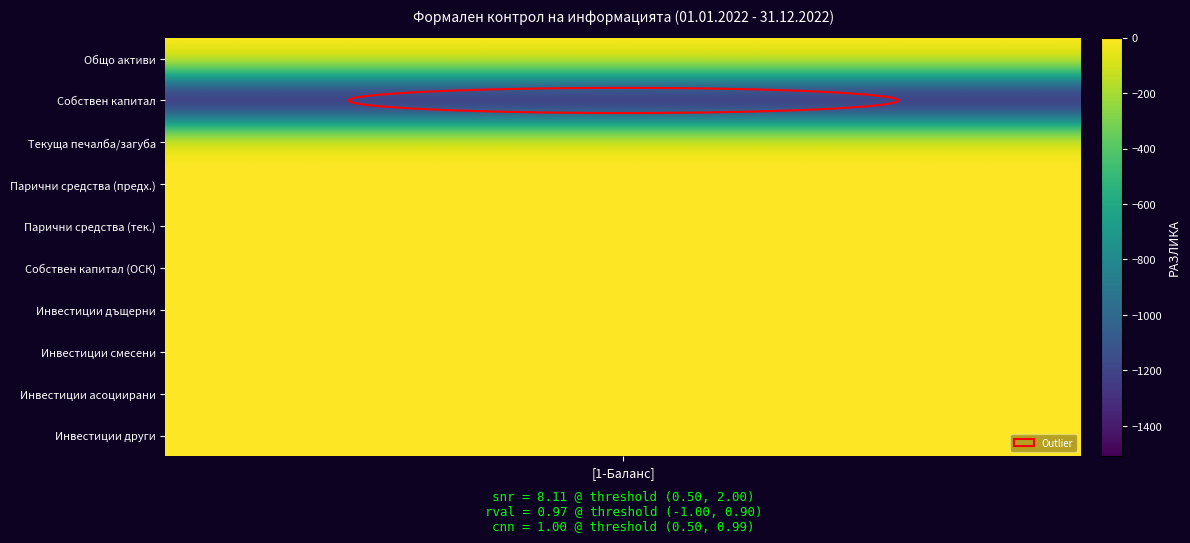

Reading left to right, list all the values displayed in this chart.

Общо активи=0	Собствен капитал=-1511	Текуща печалба/загуба=0	Парични средства (предходен период)=0	Парични средства (текущ период)=0	Собствен капитал (ОСК)=0	Нетекущи инвестиции в дъщерни предприятия=0	Нетекущи инвестиции в смесени предприятия=0	Нетекущи инвестиции в асоциирани предприятия=0	Нетекущи инвестиции в други предприятия=0